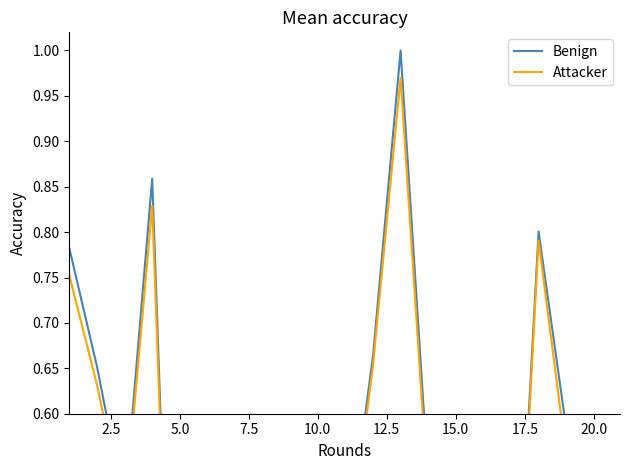

Reading left to right, list all the values displayed in this chart.

Benign: 0.8	0.7	0.5	0.9	0.0	0.5	0.4	0.0	0.2	0.3	0.4	0.7	1.0	0.5	0.6	0.4	0.2	0.8	0.6	0.5
Attacker: 0.8	0.6	0.5	0.8	0.0	0.4	0.4	0.0	0.2	0.3	0.4	0.7	1.0	0.5	0.6	0.3	0.2	0.8	0.6	0.5